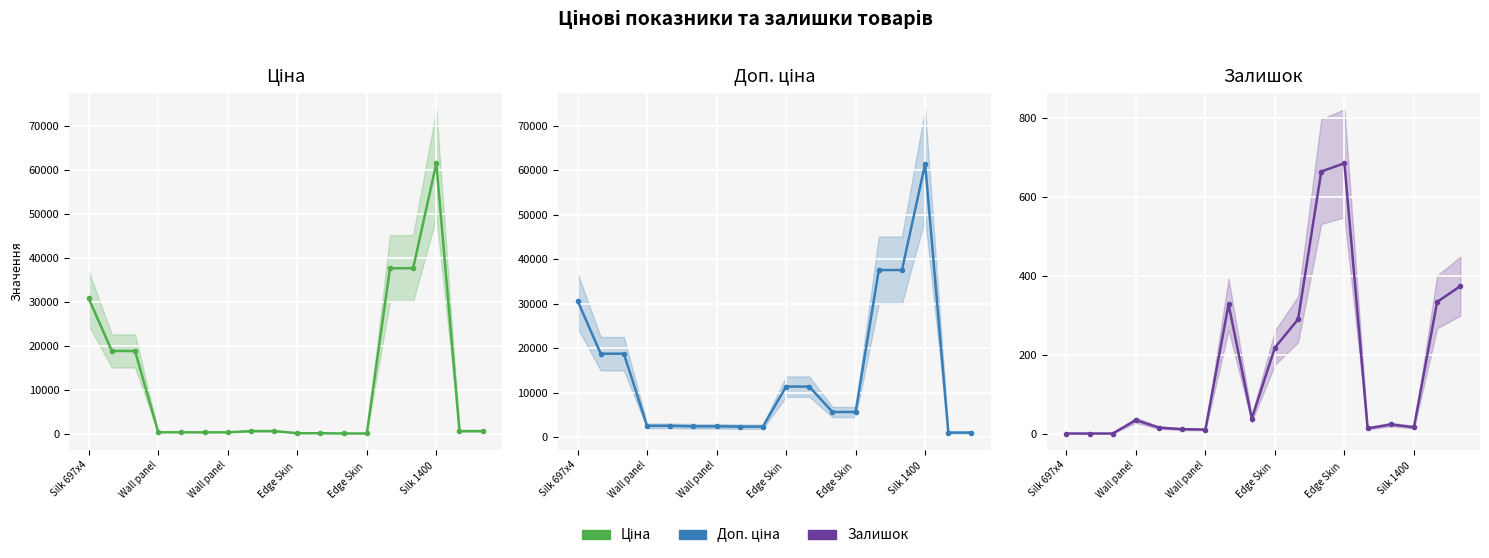

What is the maximum value shown in the chart?

61434.3